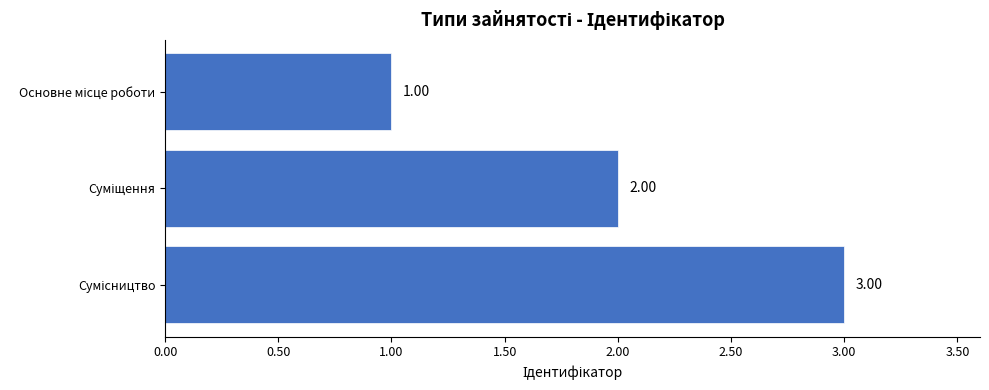

What is the sum of all values?

6